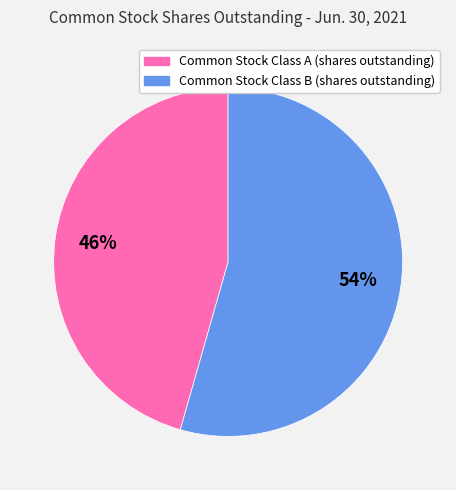

Is the sum of Common Stock Class A (shares outstanding) and Common Stock Class B (shares outstanding) greater than half?

Yes